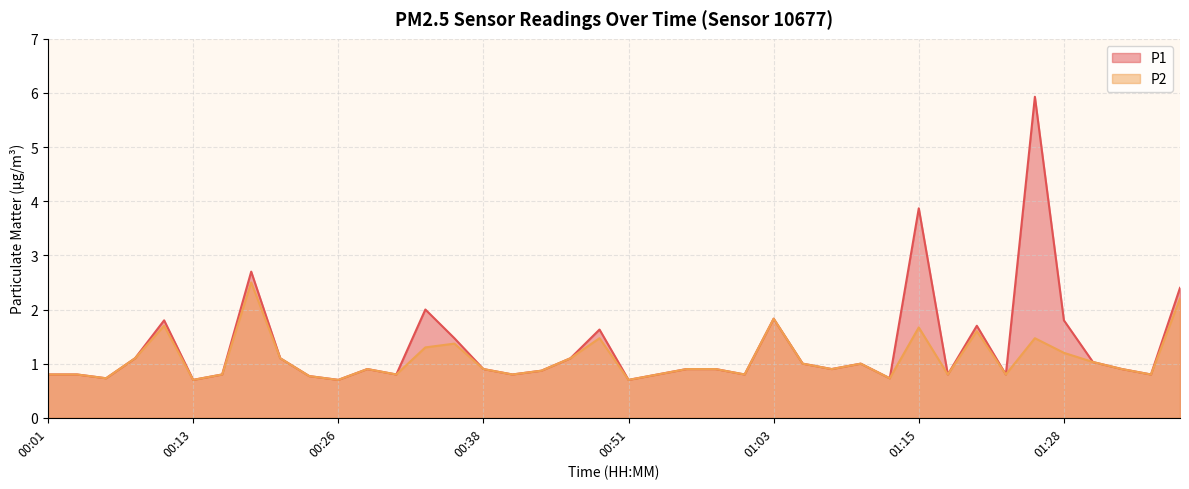

What is the average value of the P2 series?

1.1